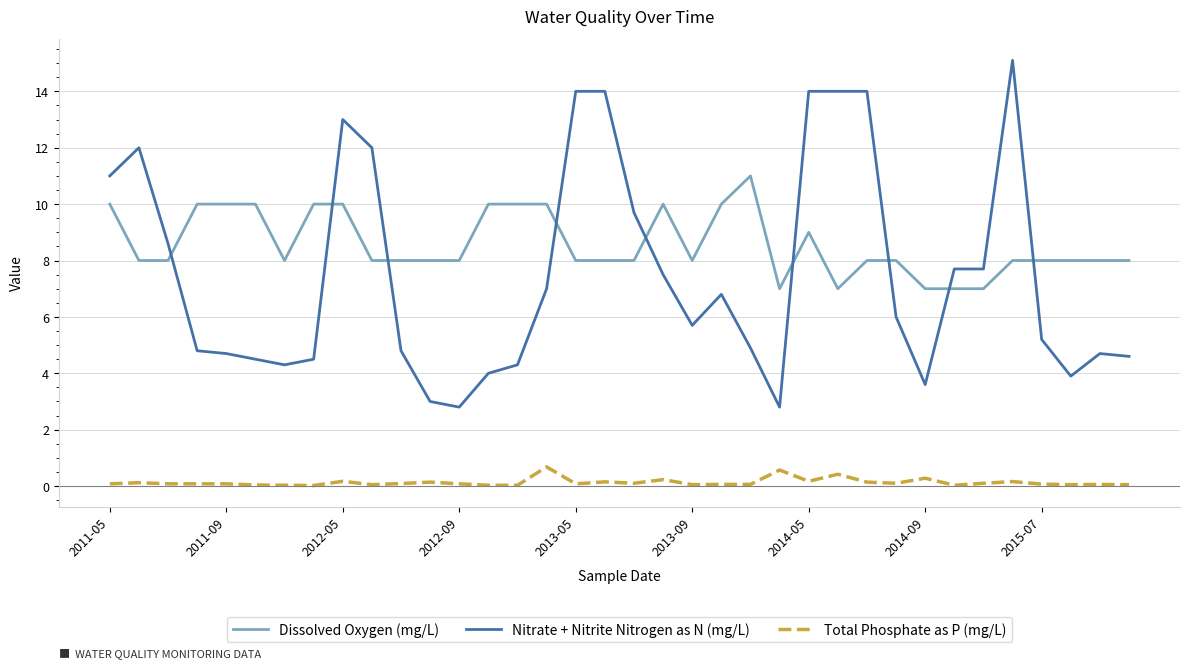

How many lines are shown in the chart?

3